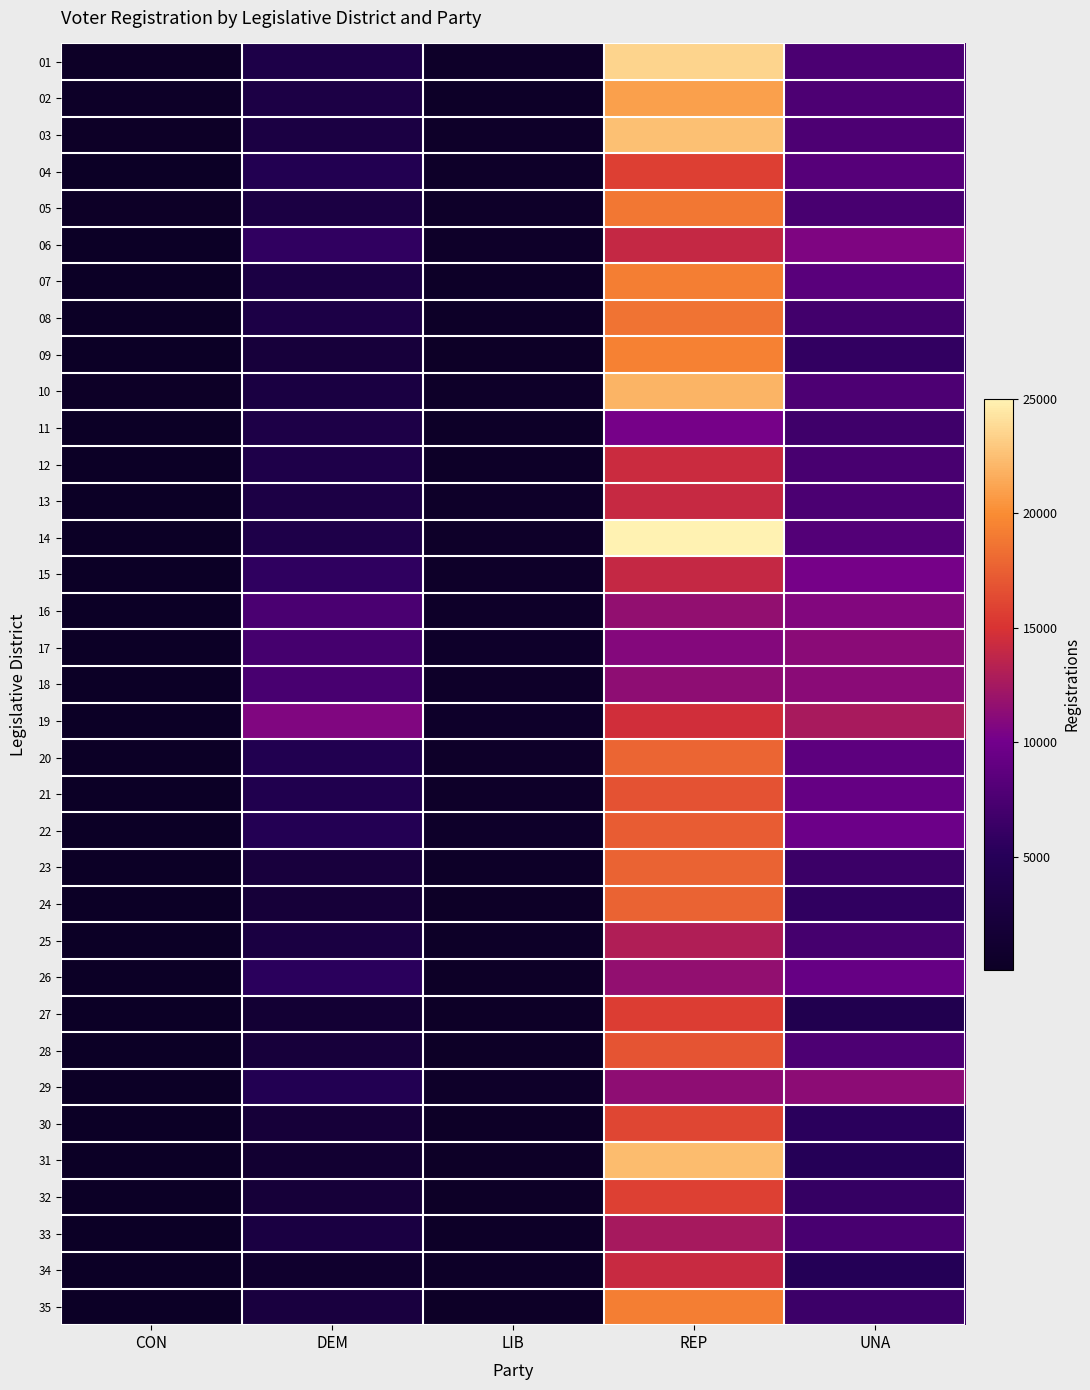

Which label corresponds to the smallest value in the chart?

CON